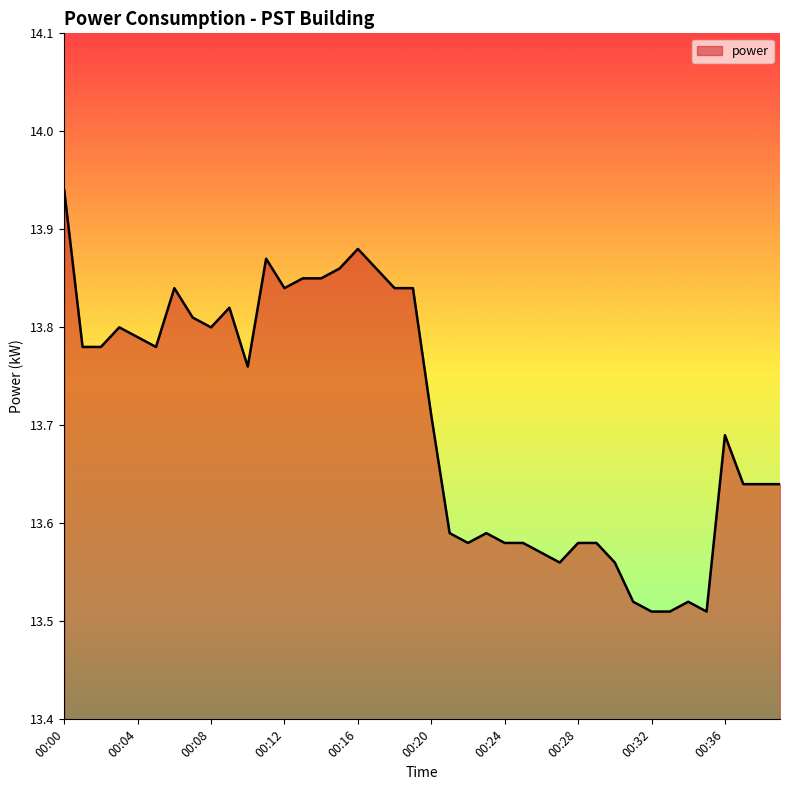

What is the difference between the maximum and minimum values?

0.4